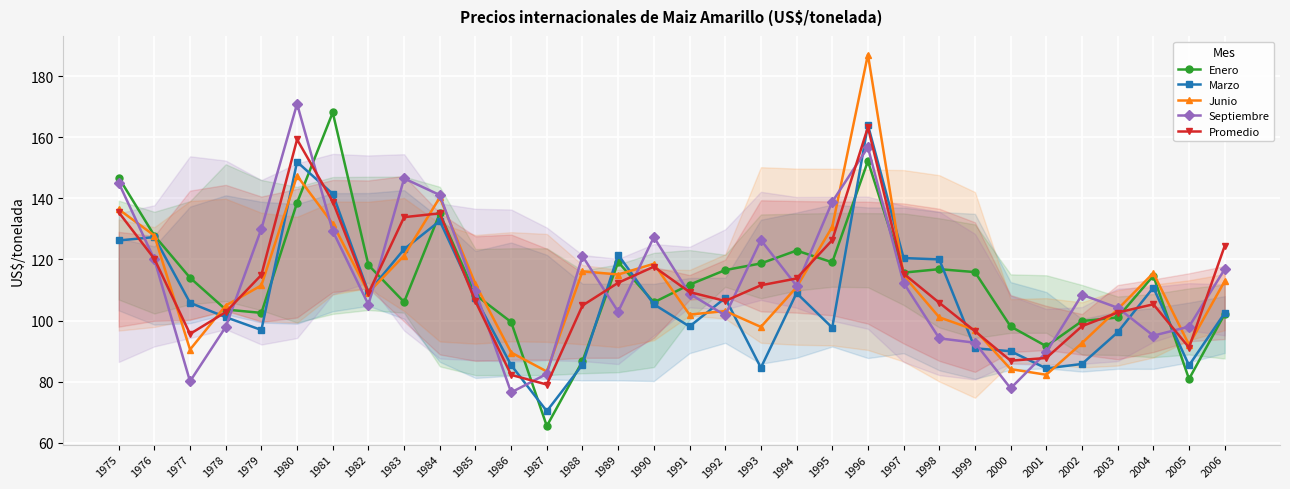

Is it true that Promedio equals 102.6 at 2003?

True